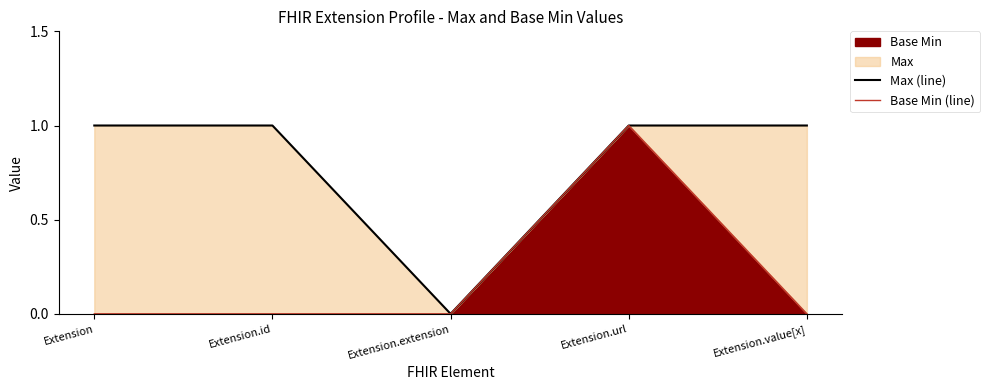

True or false: Max (line) has a value of 0 at Extension.extension.

True